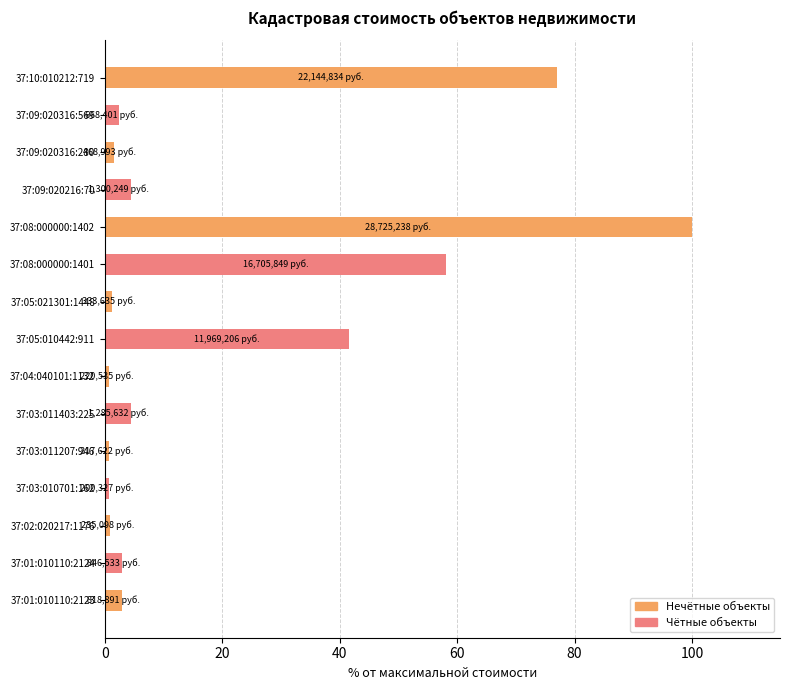

How many data points does each series have?

15